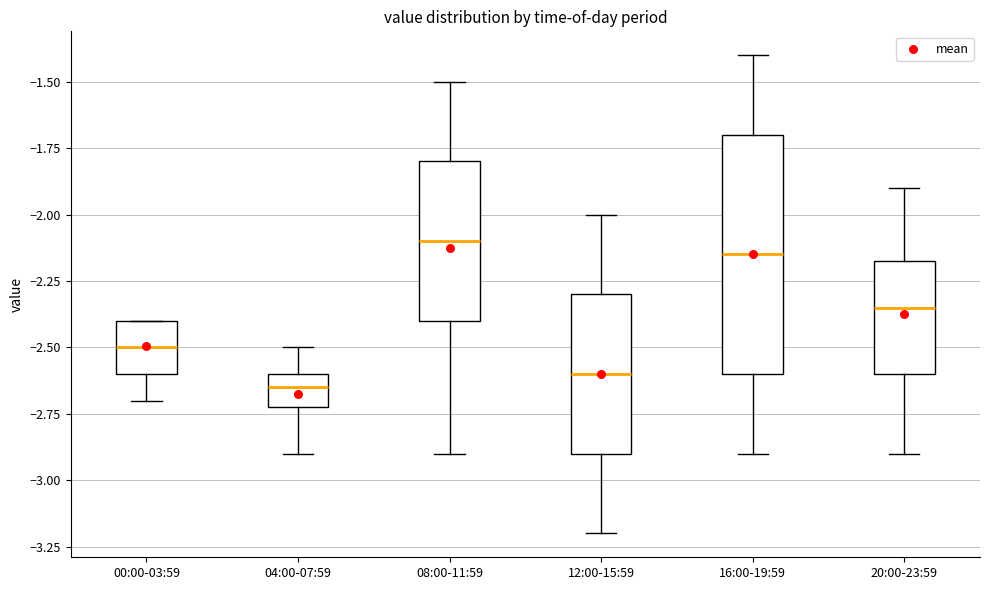

Where does the lower whisker of the box for 00:00-03:59 end on the y-axis? The values are not printed on the chart, so give them approximately, as read against the axis.

-2.70